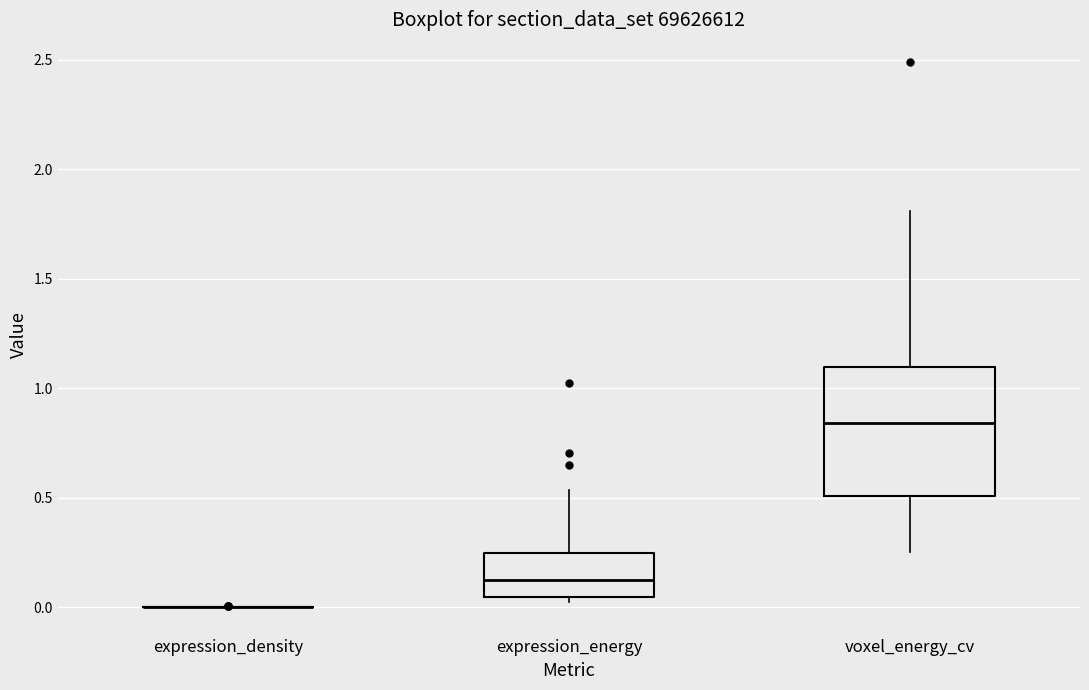

Where does the median line of the box for expression_energy sit on the y-axis? The values are not printed on the chart, so give them approximately, as read against the axis.

0.10